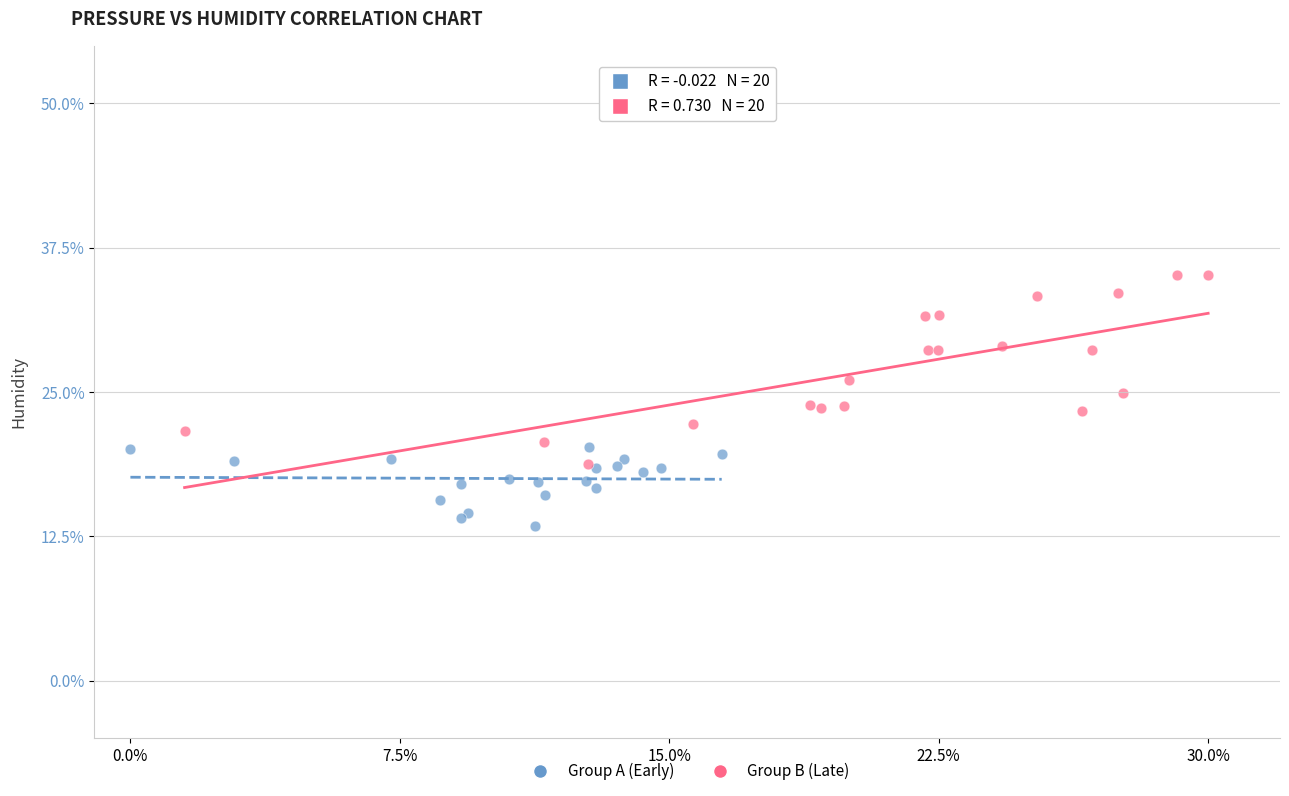

Which series has the largest Y range (max minus min)?

Group B (Late)